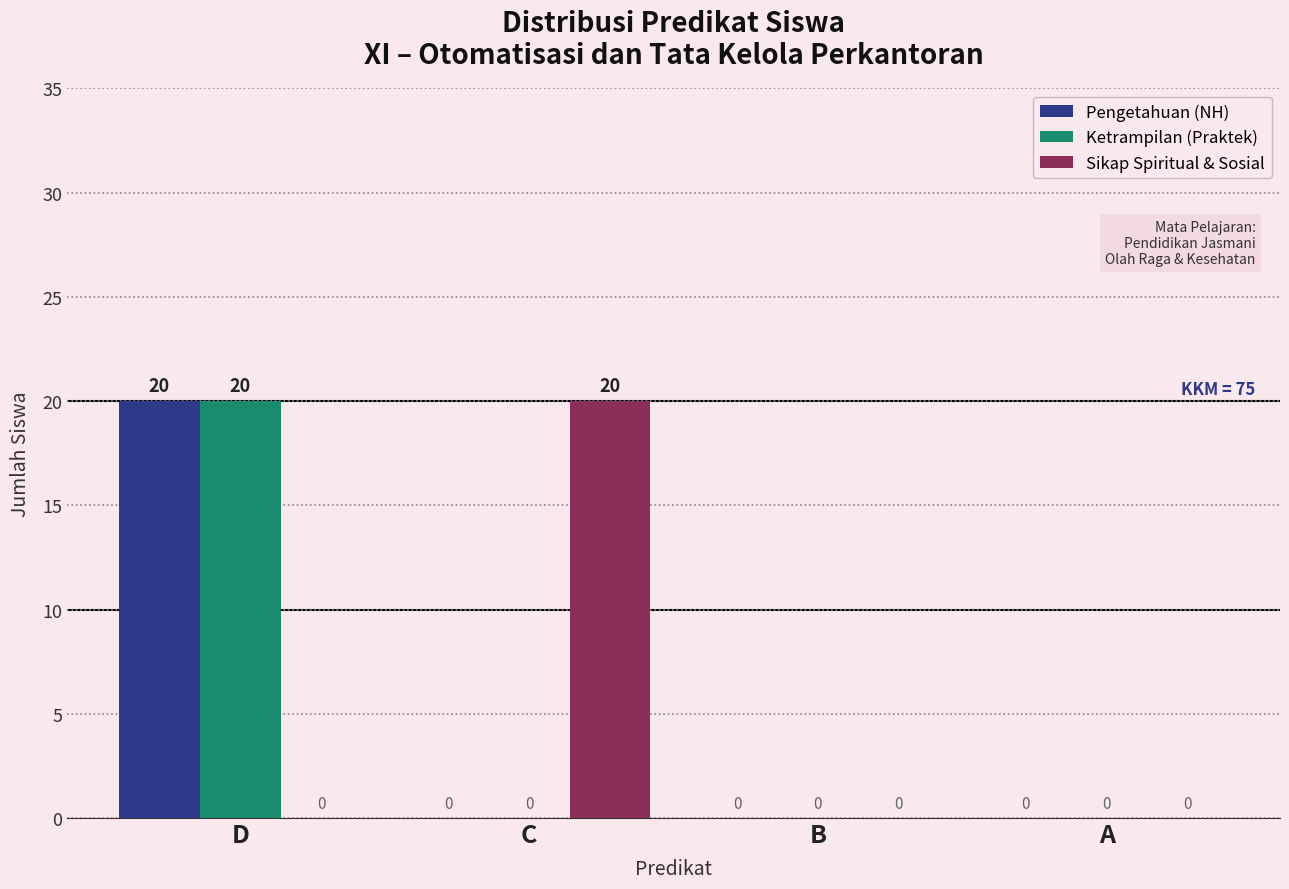

What is the sum of all Ketrampilan (Praktek) values?

20